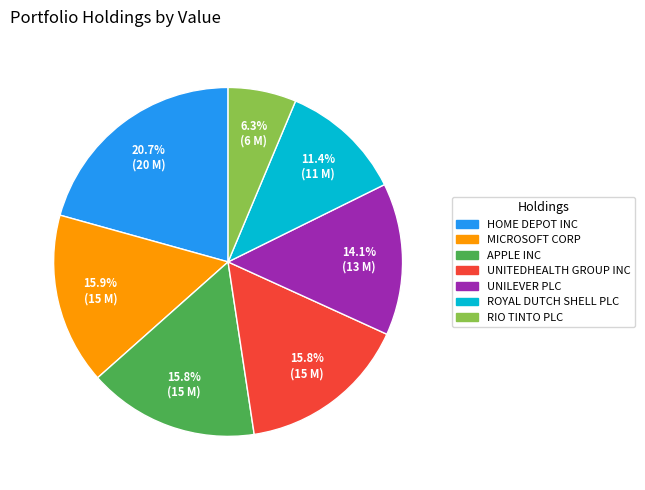

To the nearest percent, what is the difference between the RIO TINTO PLC and ROYAL DUTCH SHELL PLC slice percentages?

5%